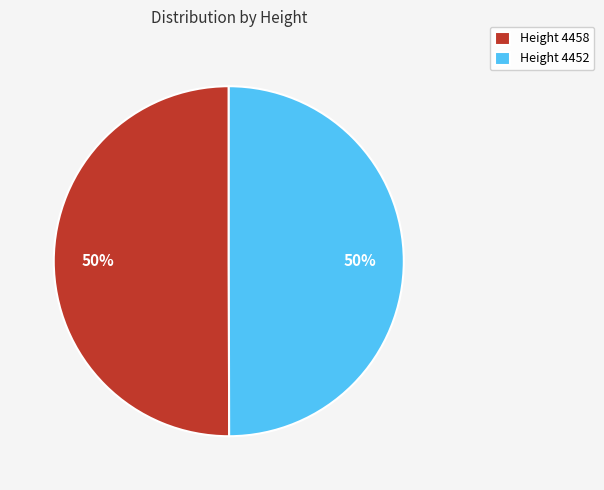

The Height 4452 slice represents 50% of the pie. True or false?

True